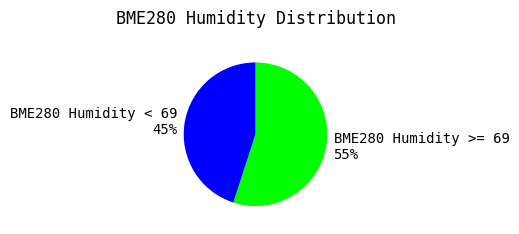

Which has a higher value, BME280 Humidity < 69 45% or BME280 Humidity >= 69 55%?

BME280 Humidity >= 69 55%